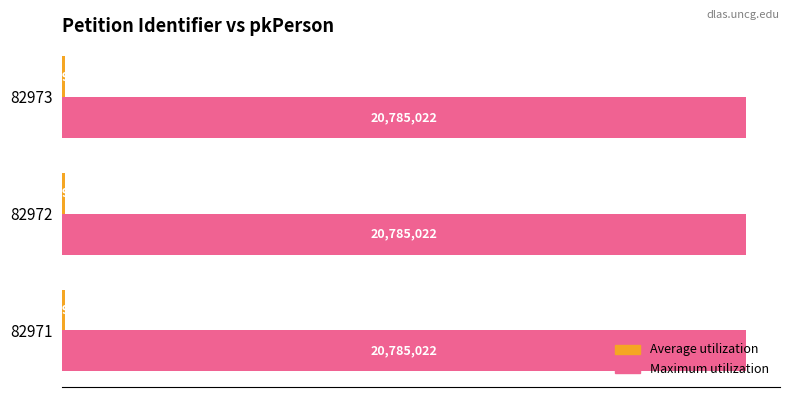

How many Average utilization values are between 82971 and 82973?

3